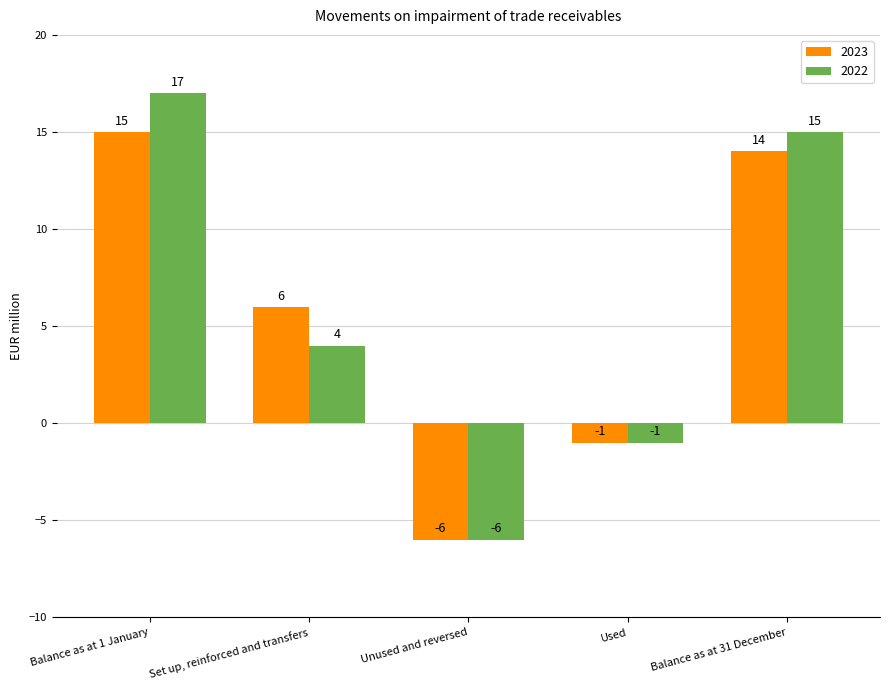

How many values in the 2023 series are below 6?

2